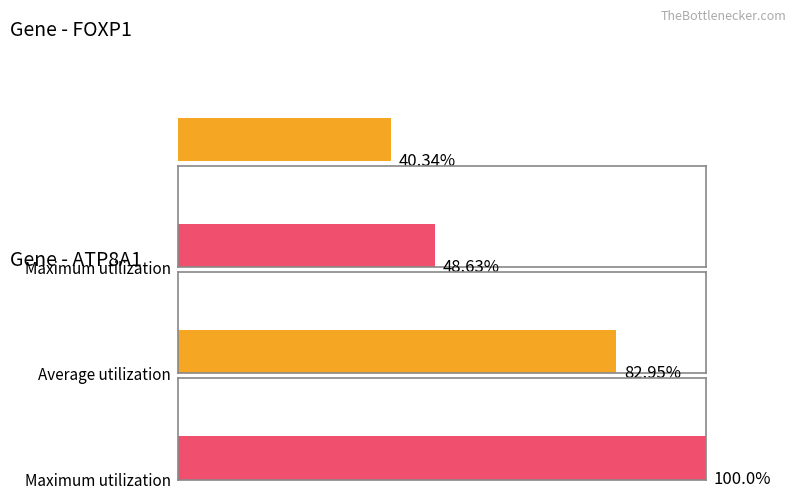

Rank the categories by End value from highest to lowest.

1, 0